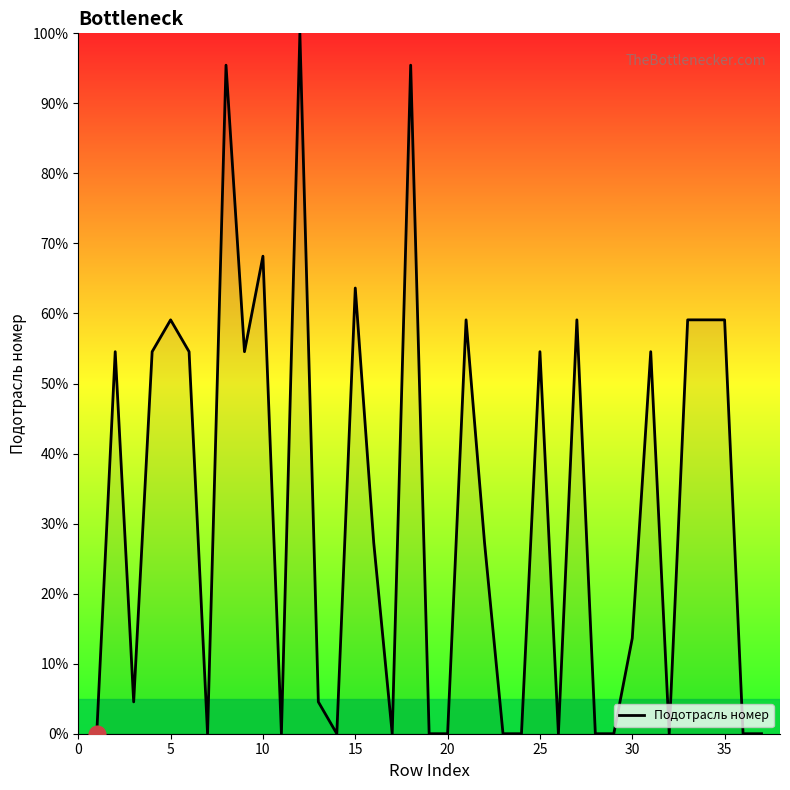

What is the greatest value displayed?

100.0